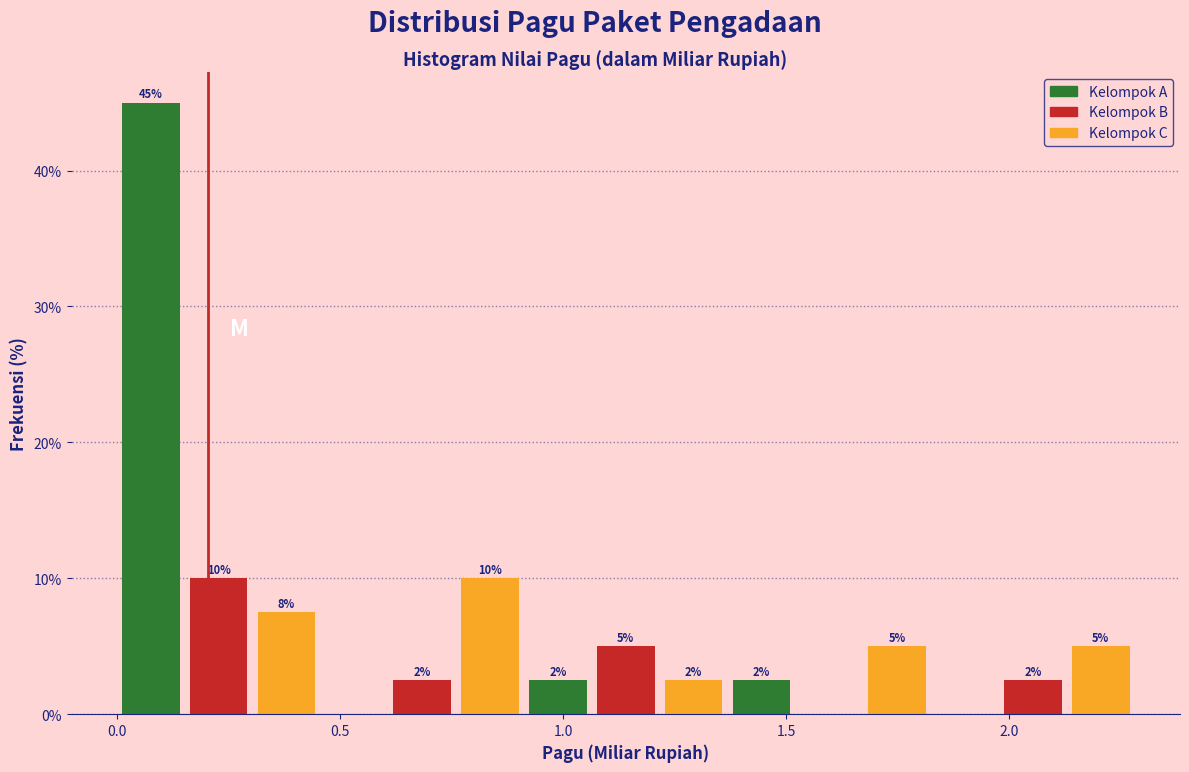

Read against the x-axis, roughly where is the centre of the tallest bar?

0.10